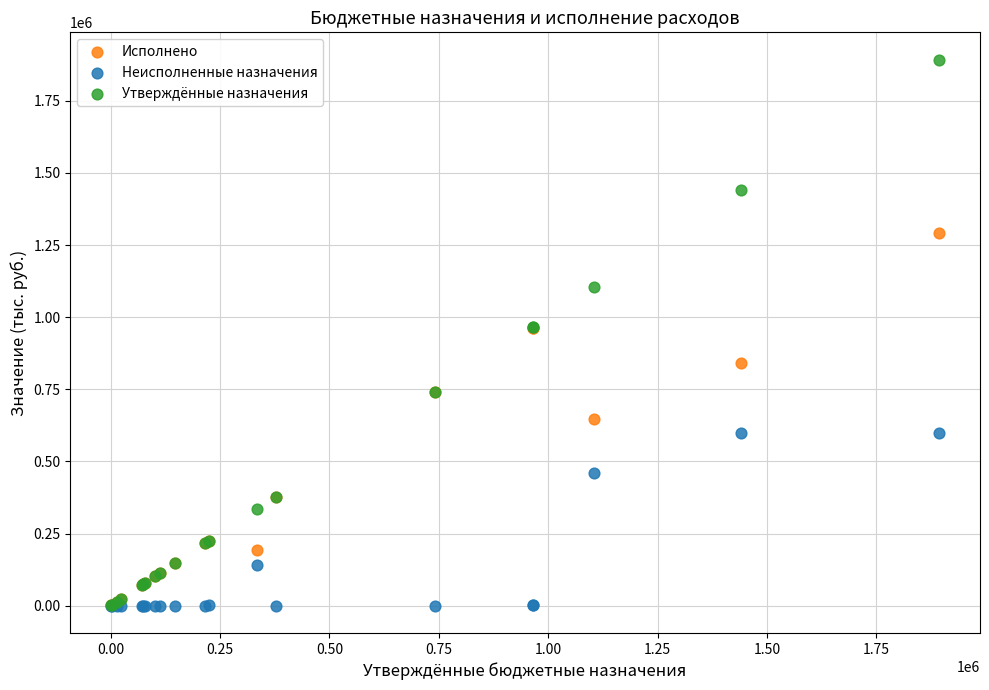

In the Неисполненные назначения series, what Y value is closest to 299797?

140872.0